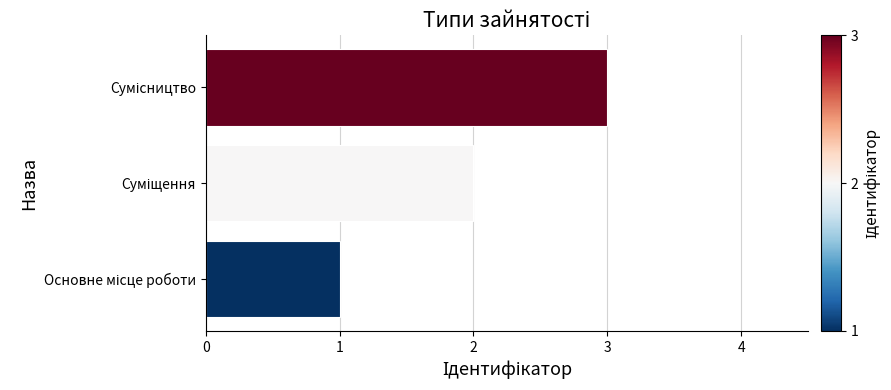

What is the sum of all values?

6